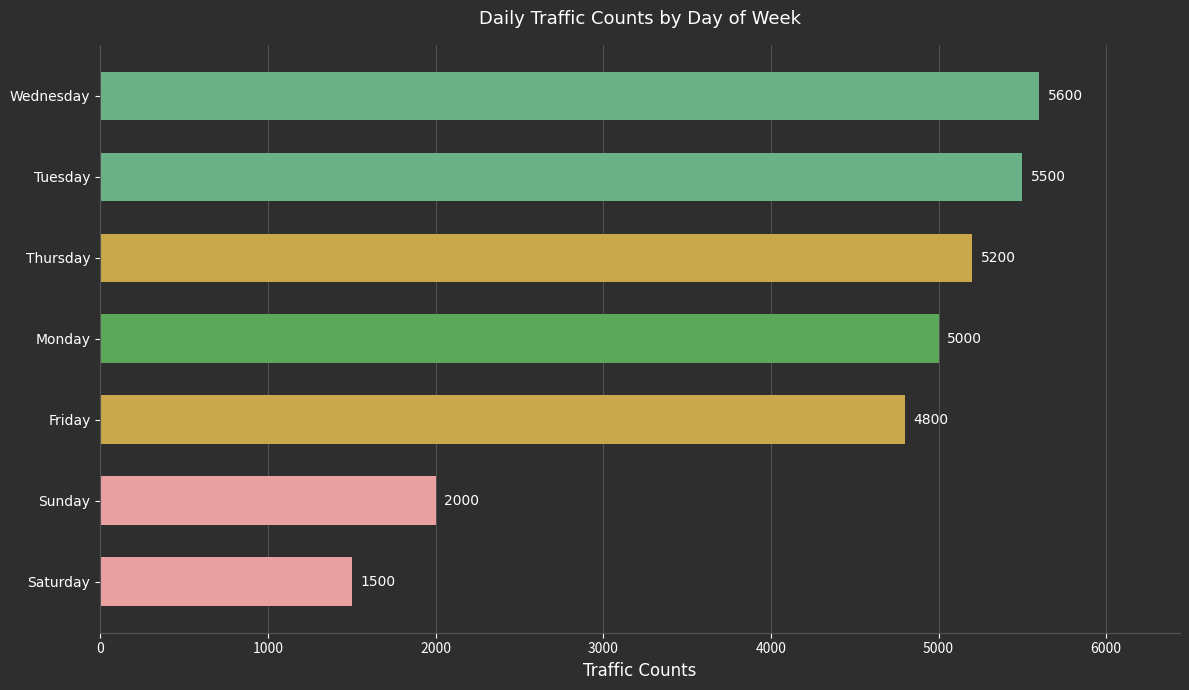

How many values are below 5000?

3